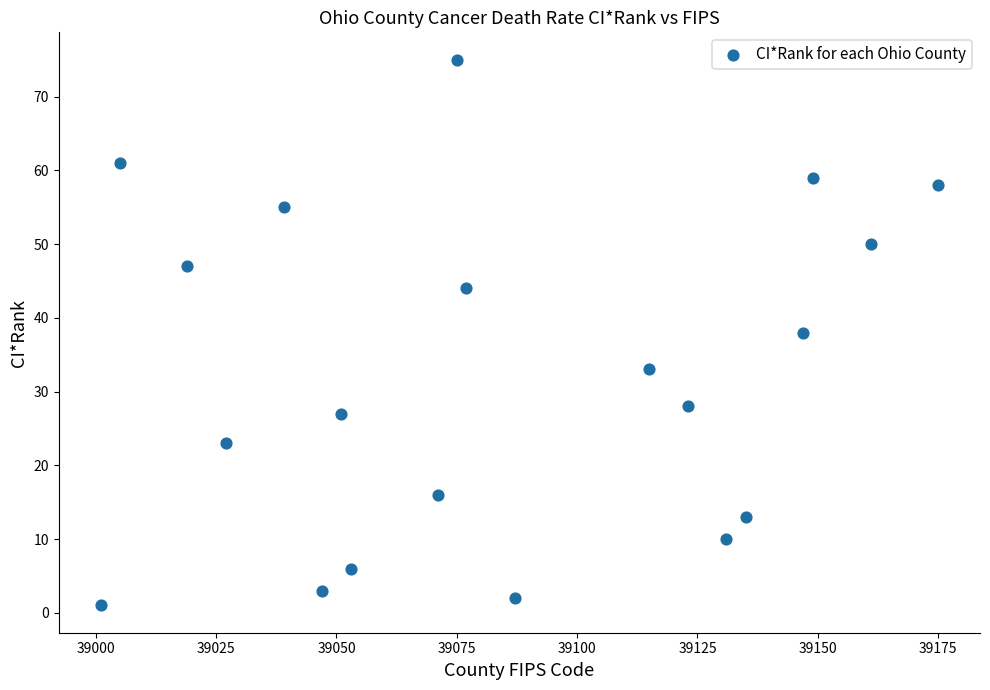

List the coordinates of all points as (X, Y) pairs, reading left to right.

(39001, 1)  (39005, 61)  (39019, 47)  (39027, 23)  (39039, 55)  (39047, 3)  (39051, 27)  (39053, 6)  (39071, 16)  (39075, 75)  (39077, 44)  (39087, 2)  (39115, 33)  (39123, 28)  (39131, 10)  (39135, 13)  (39147, 38)  (39149, 59)  (39161, 50)  (39175, 58)